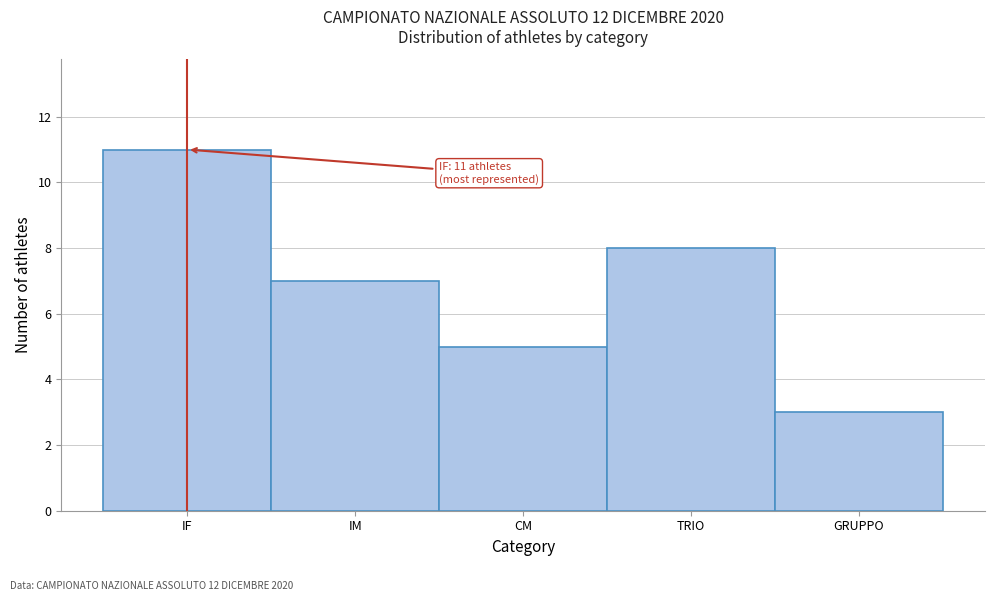

Reading left to right, list all the values displayed in this chart.

IF=11	IM=7	CM=5	TRIO=8	GRUPPO=3